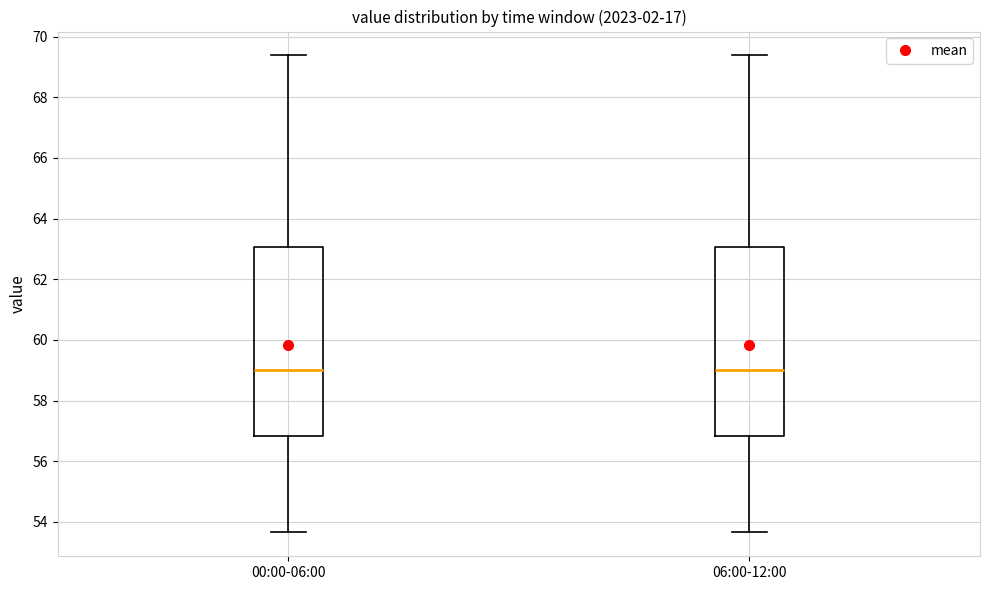

Reading left to right, read every box against the y-axis: the position of its median line, the range the box covers, and the ends of its whiskers. The values are not printed on the chart, so give them approximately, as read against the axis.

00:00-06:00: median 59.0, box 56.8 to 63.0, whiskers 53.6 to 69.4
06:00-12:00: median 59.0, box 56.8 to 63.0, whiskers 53.6 to 69.4